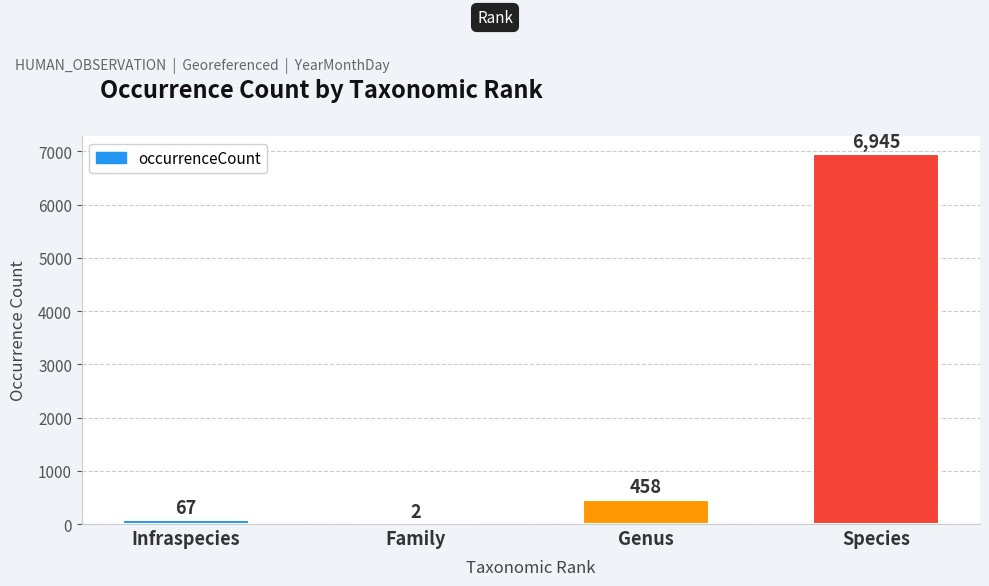

What is the greatest value displayed?

6945